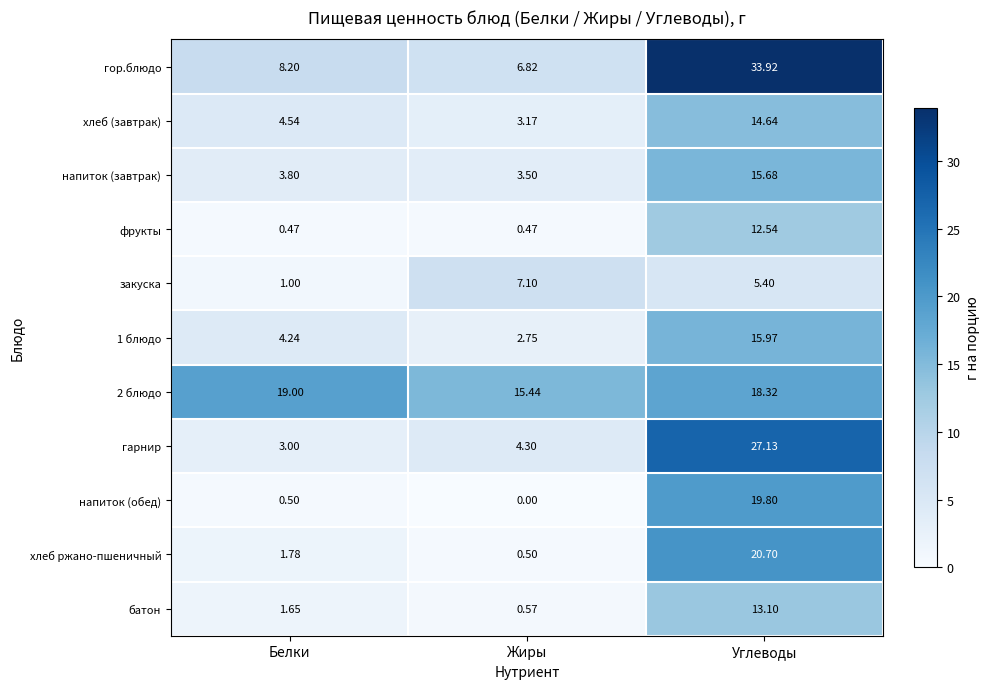

Which series changed the most between Белки and Углеводы?

гор.блюдо